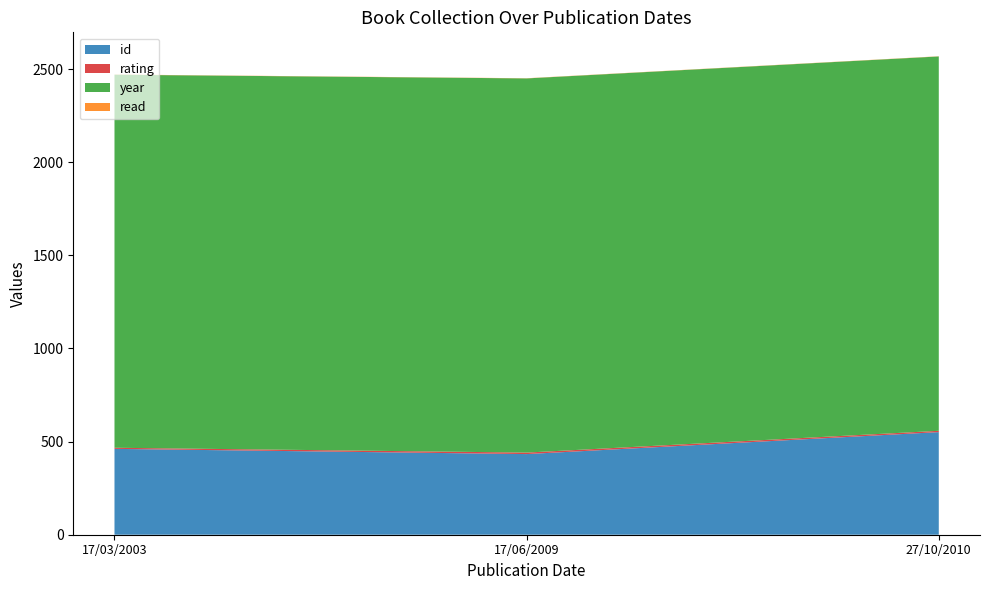

Reading right to left, what are all the values shown in this chart?

id: 17/03/2003=461	17/06/2009=433	27/10/2010=551
rating: 17/03/2003=6	17/06/2009=8	27/10/2010=7
year: 17/03/2003=2003	17/06/2009=2009	27/10/2010=2010
read: 17/03/2003=1	17/06/2009=1	27/10/2010=1